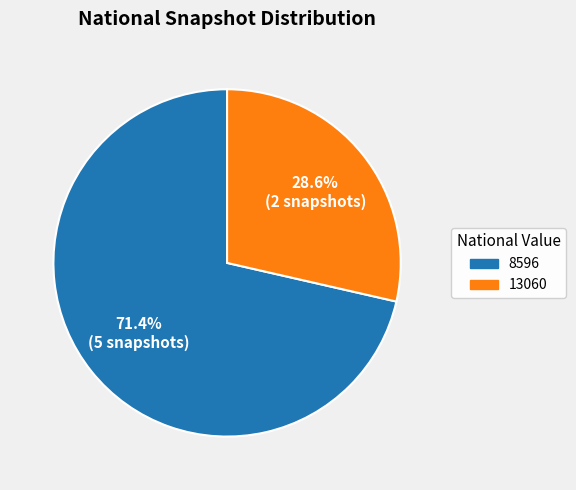

Is there any slice that represents more than half of the pie?

Yes